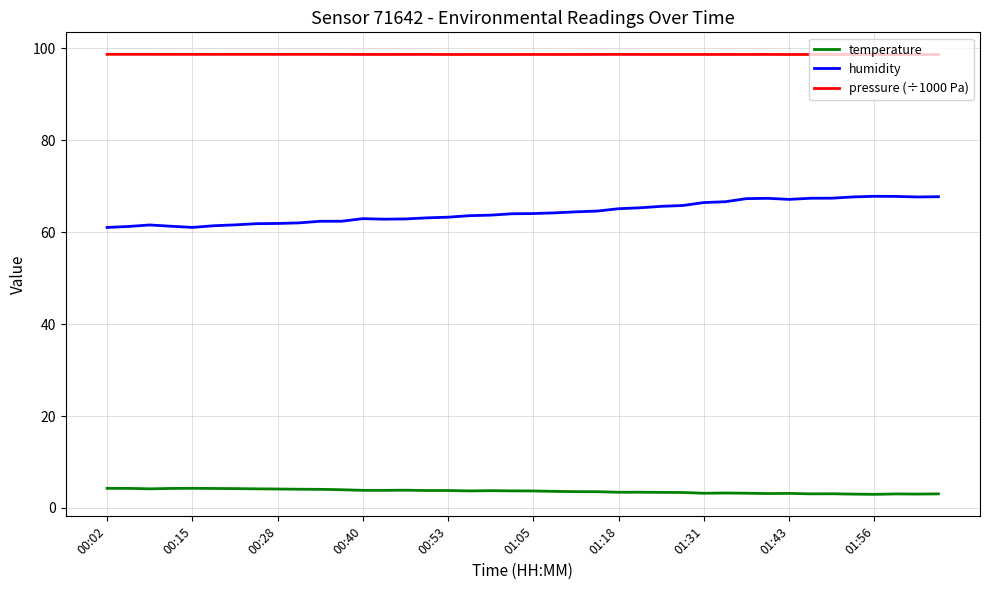

List the series in order of their overall mean, lowest first.

temperature, humidity, pressure (÷1000 Pa)